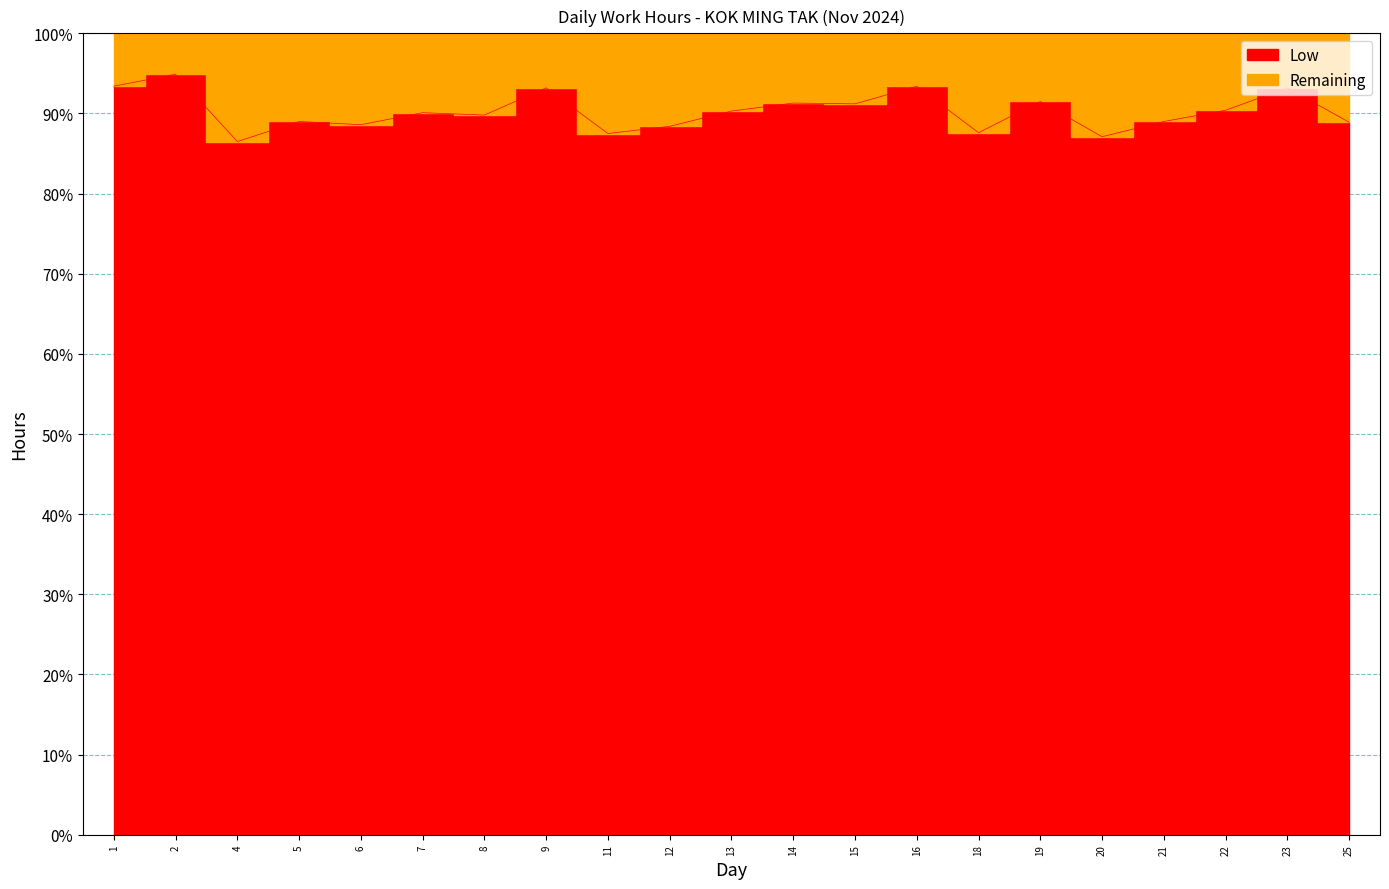

At which category does the chart reach its peak across all series?

2